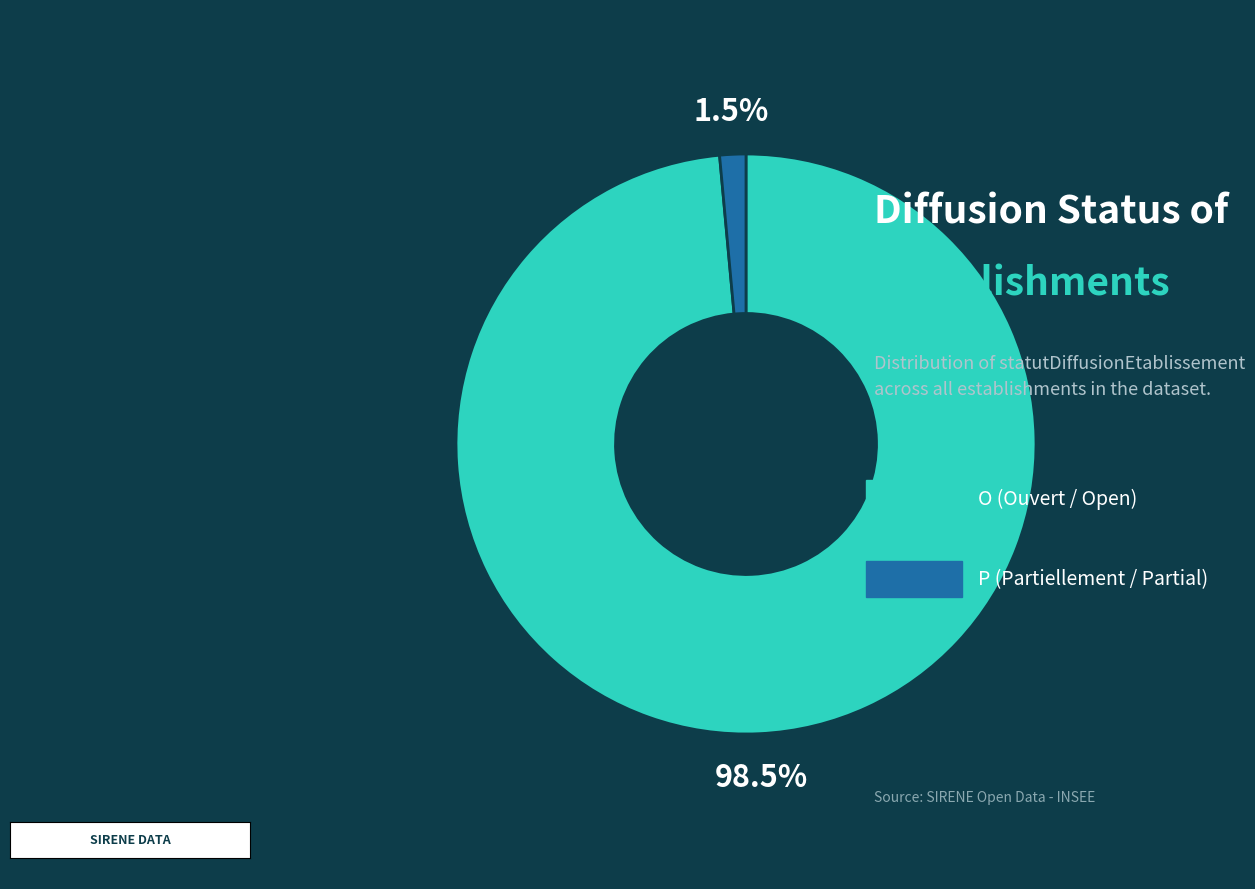

Does any single category account for the majority?

Yes